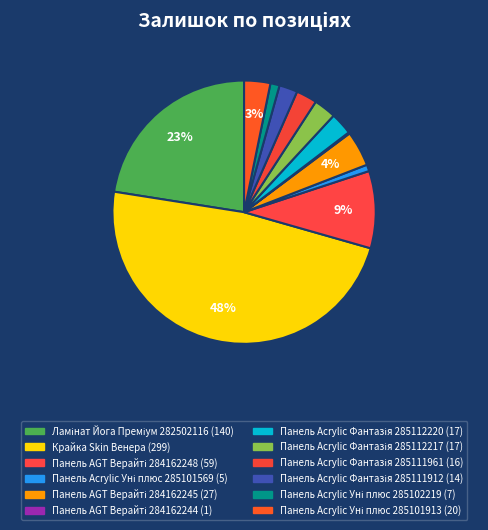

Count the number of slices in the pie.

12